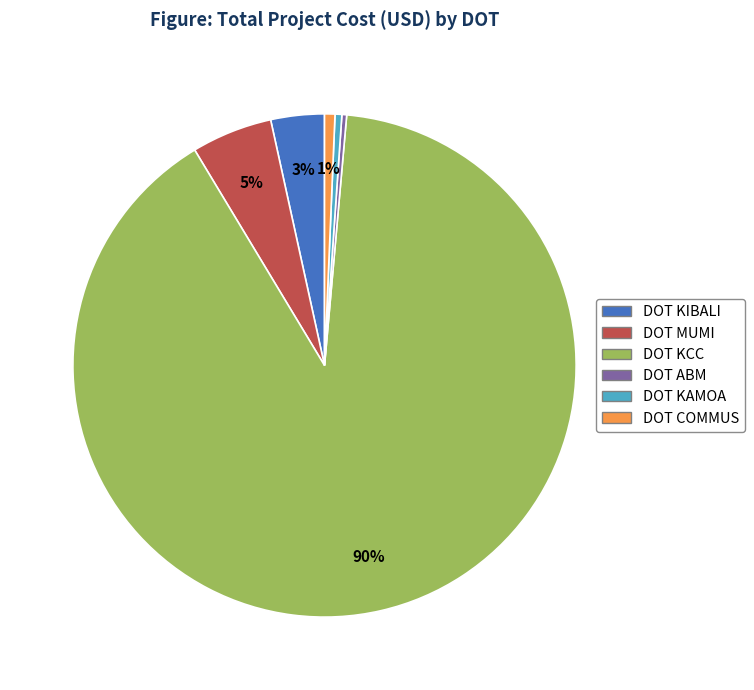

Do DOT MUMI and DOT COMMUS together represent more than half of the pie?

No